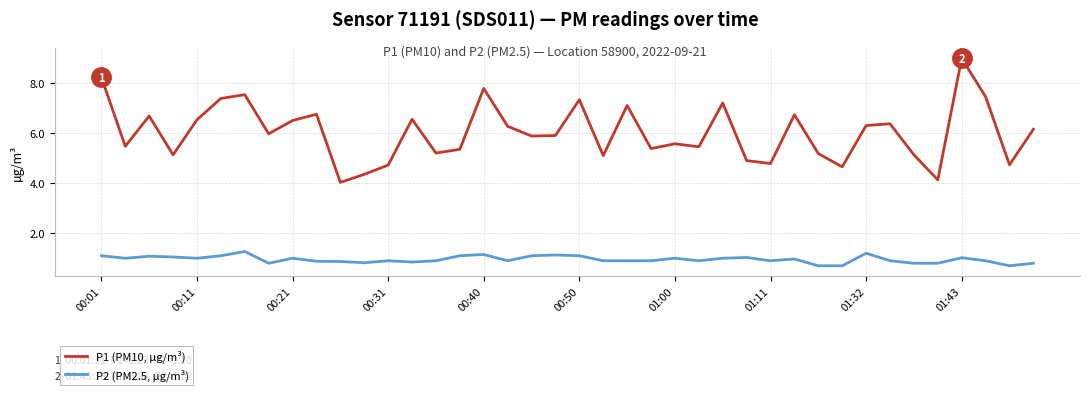

True or false: P2 (PM2.5, µg/m³) and P1 (PM10, µg/m³) intersect in this chart.

False